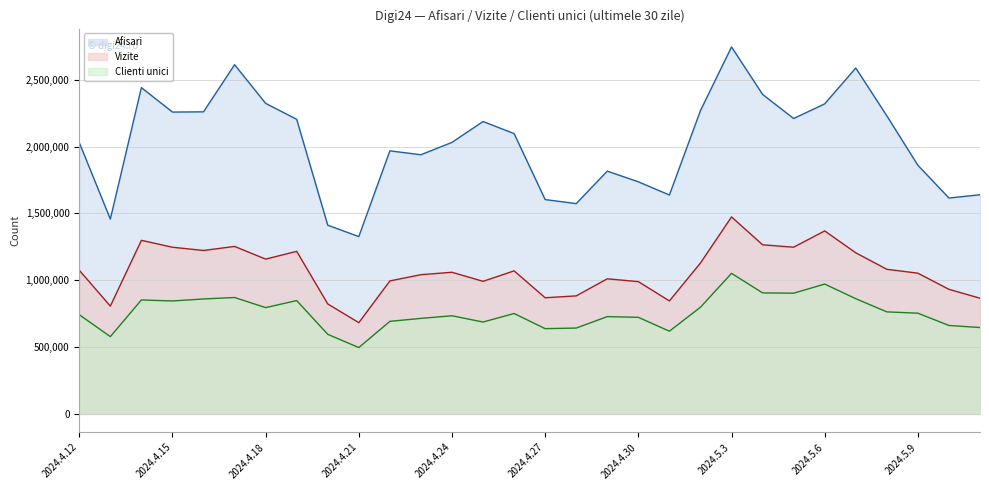

Reading left to right, what are all the values shown in this chart?

Afisari (line): 2029640	1457626	2441271	2258412	2260088	2612650	2323558	2203896	1411918	1326807	1968108	1939175	2031607	2187712	2097183	1603565	1573576	1816357	1736671	1637834	2269486	2745589	2390404	2210101	2319708	2588016	2230203	1859994	1615284	1639702
Vizite (line): 1074961	806541	1298786	1247055	1222860	1253137	1158275	1216416	822848	682722	994959	1041861	1059722	992055	1070364	869054	883145	1010959	989698	845349	1129216	1473810	1265414	1247341	1369141	1205449	1082131	1053016	932245	865573
Clienti unici (line): 742199	578295	852717	844958	860122	871001	795282	848060	595509	496454	692504	714833	734286	687550	751181	637929	642407	728042	722608	618852	798273	1051670	905426	903177	971427	862070	763449	753588	661864	646315